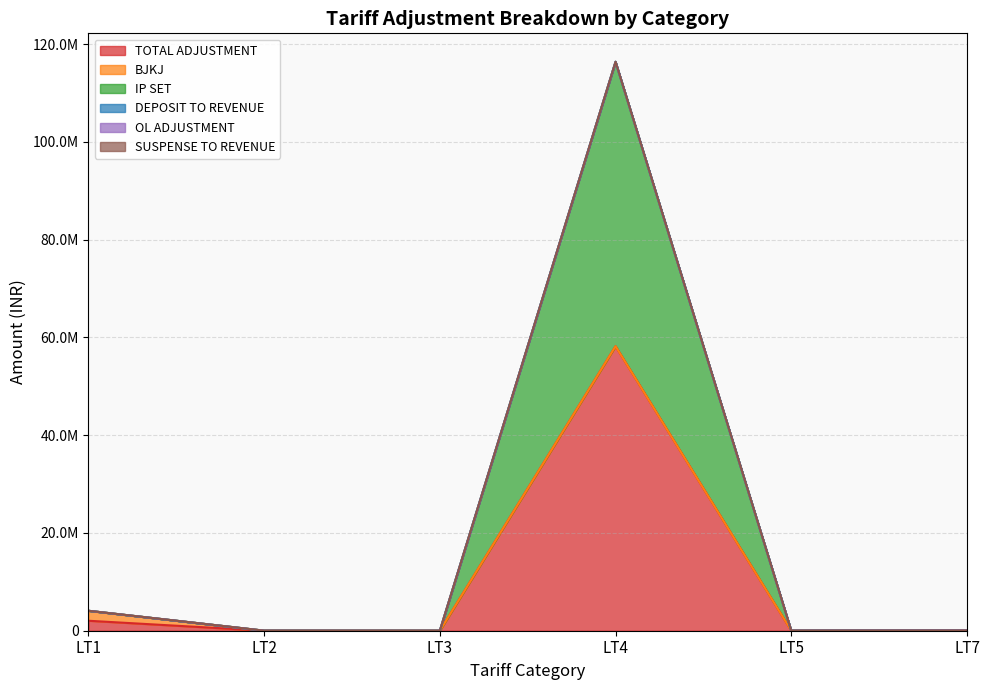

The value of BJKJ at LT1 is 2040189.0. True or false?

True